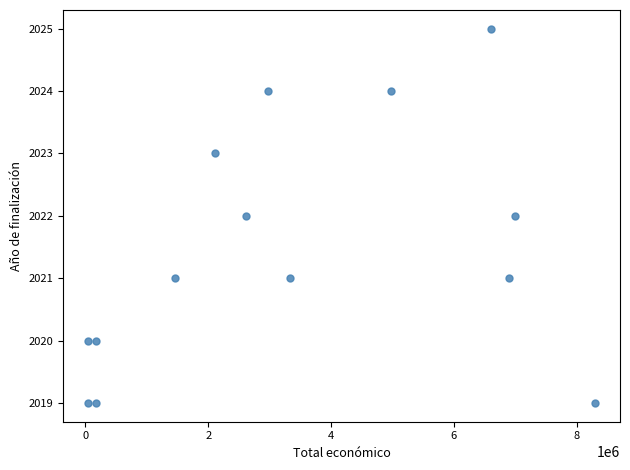

What is the range of Y values (max minus min)?

6